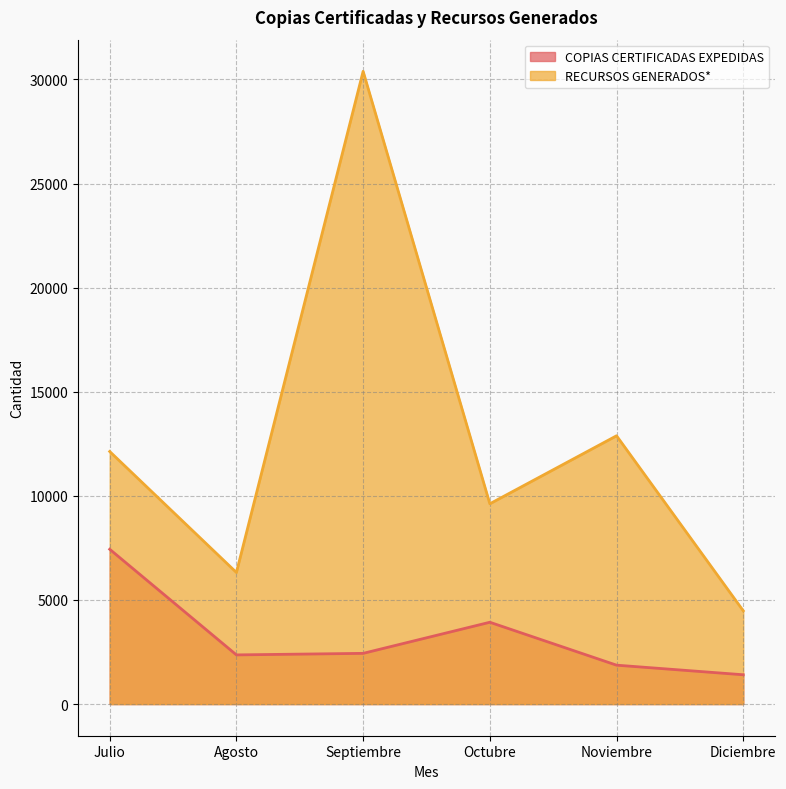

How many lines are shown in the chart?

2